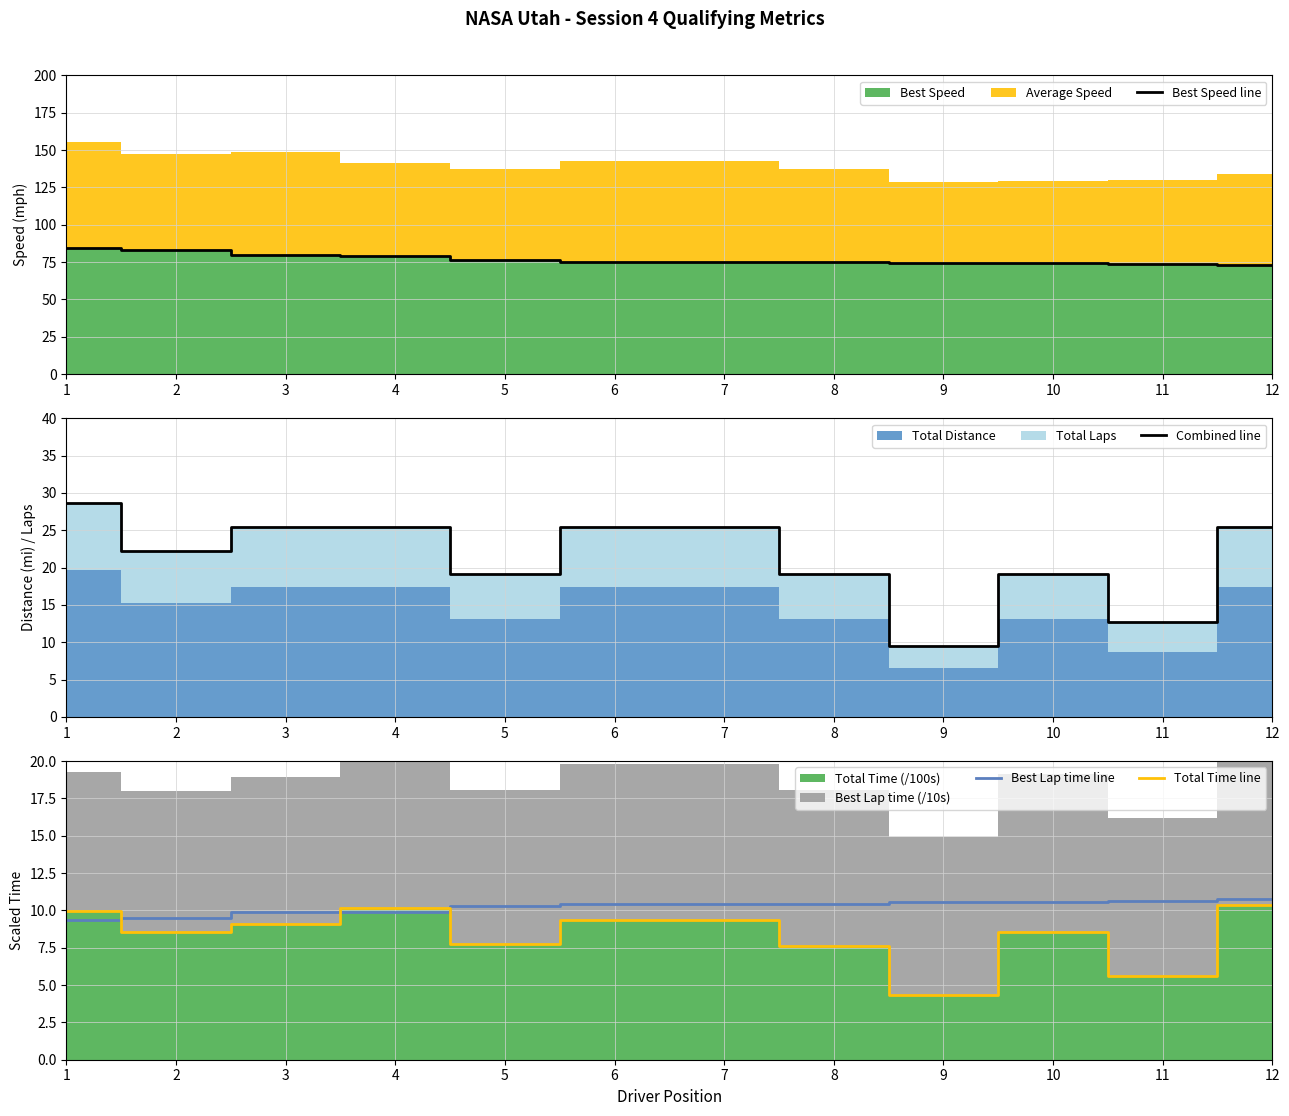

What is the difference between the second highest and minimum values in the Total Time line series?

5.8